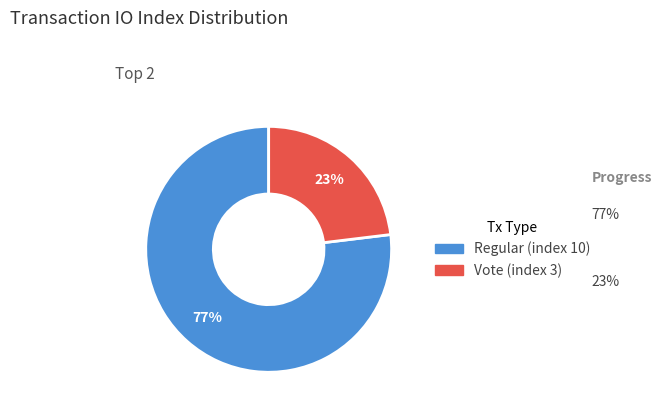

Which slice is the largest?

Regular (index 10)